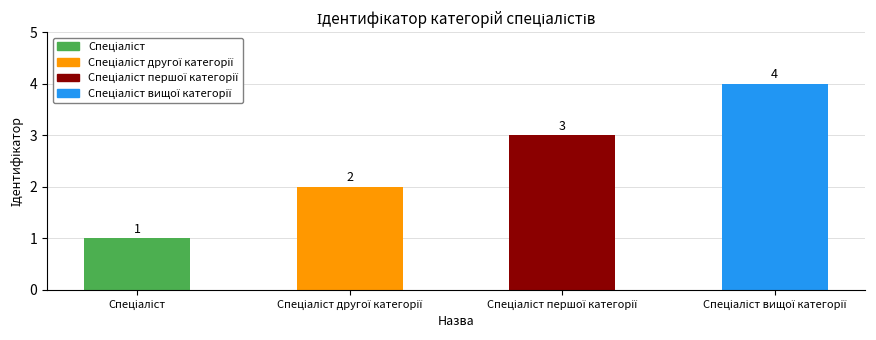

What is the value of the 1st bar from the left?

1